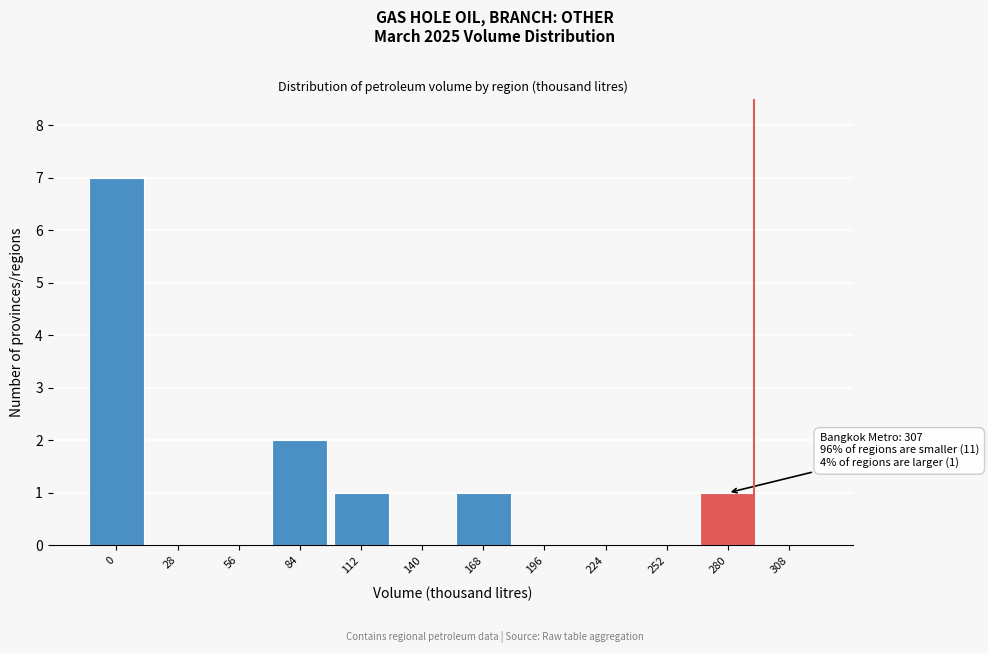

Reading left to right, list all the values displayed in this chart.

0=7	28=0	56=0	84=2	112=1	140=0	168=1	196=0	224=0	252=0	280=1	308=0